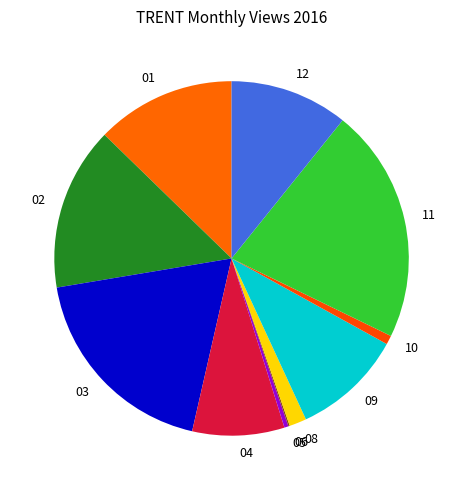

To the nearest percent, what is the difference between the largest and smallest slice percentages?

21%